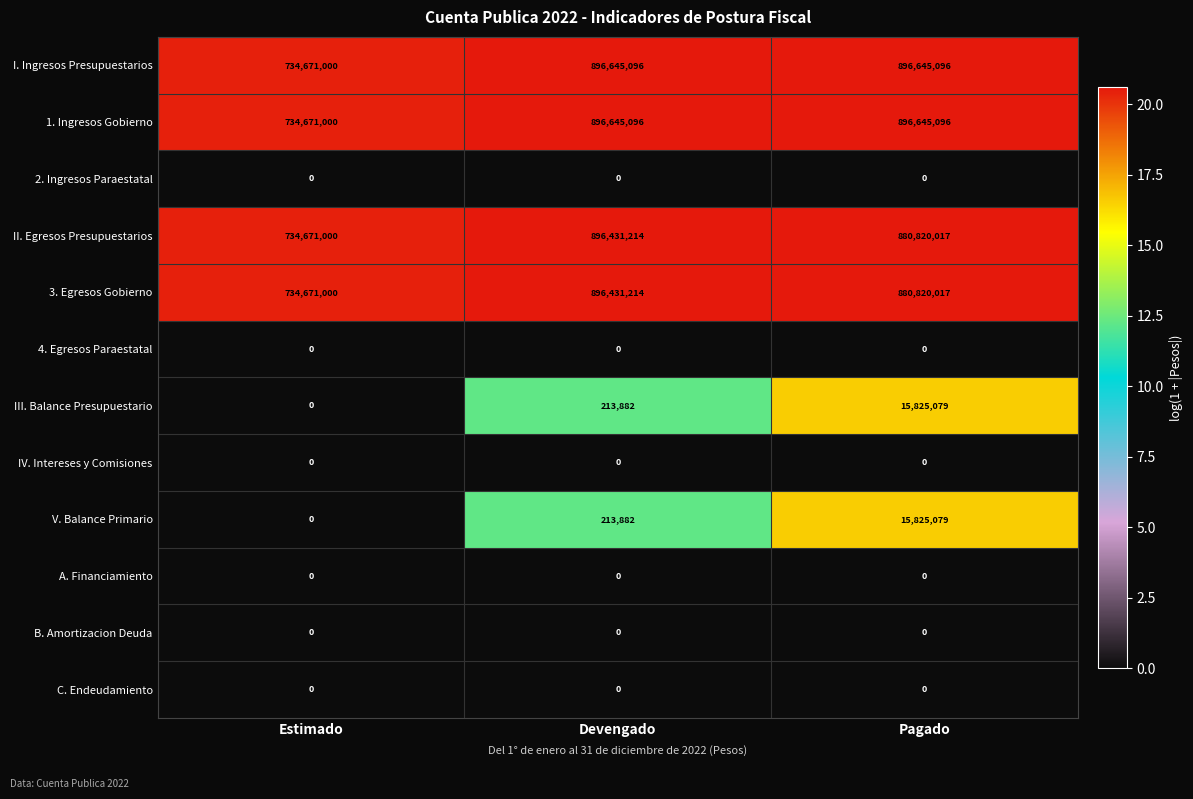

At how many categories does at least one series exceed 298800735?

3